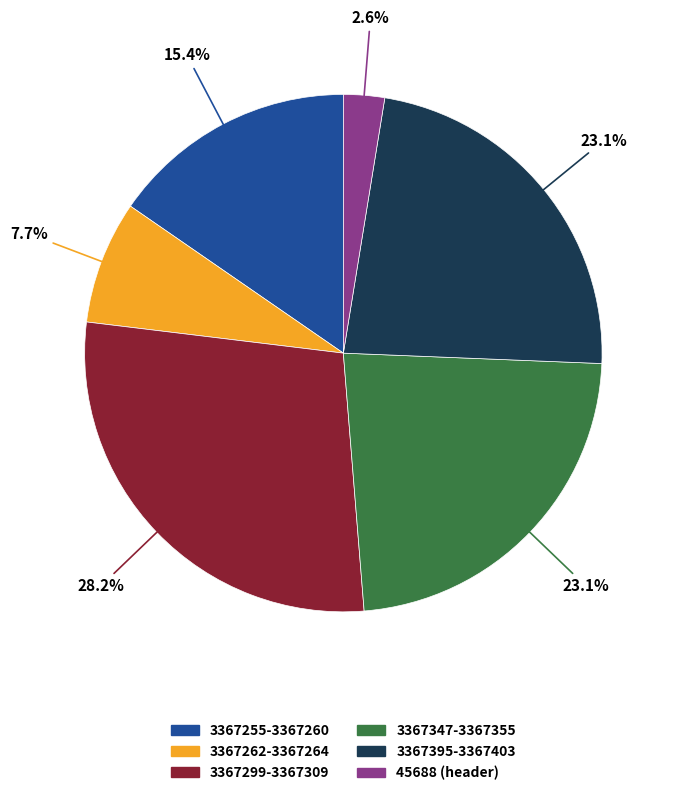

To the nearest percent, what is the average slice percentage?

17%